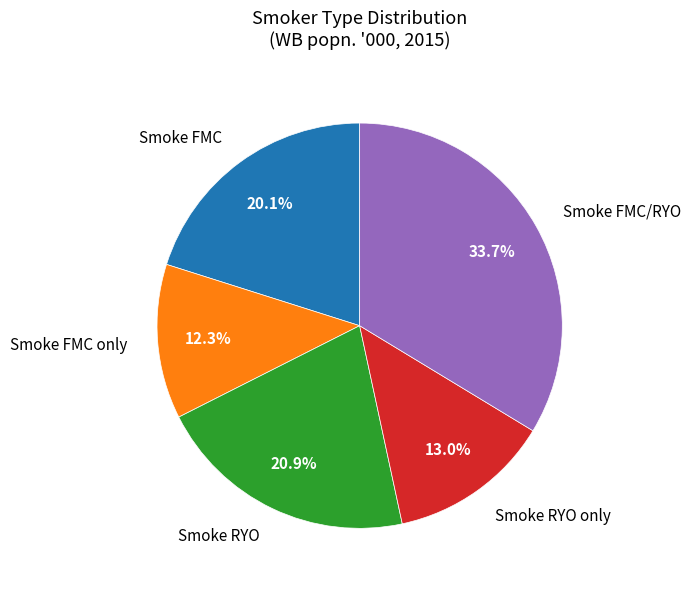

Count the number of slices in the pie.

5